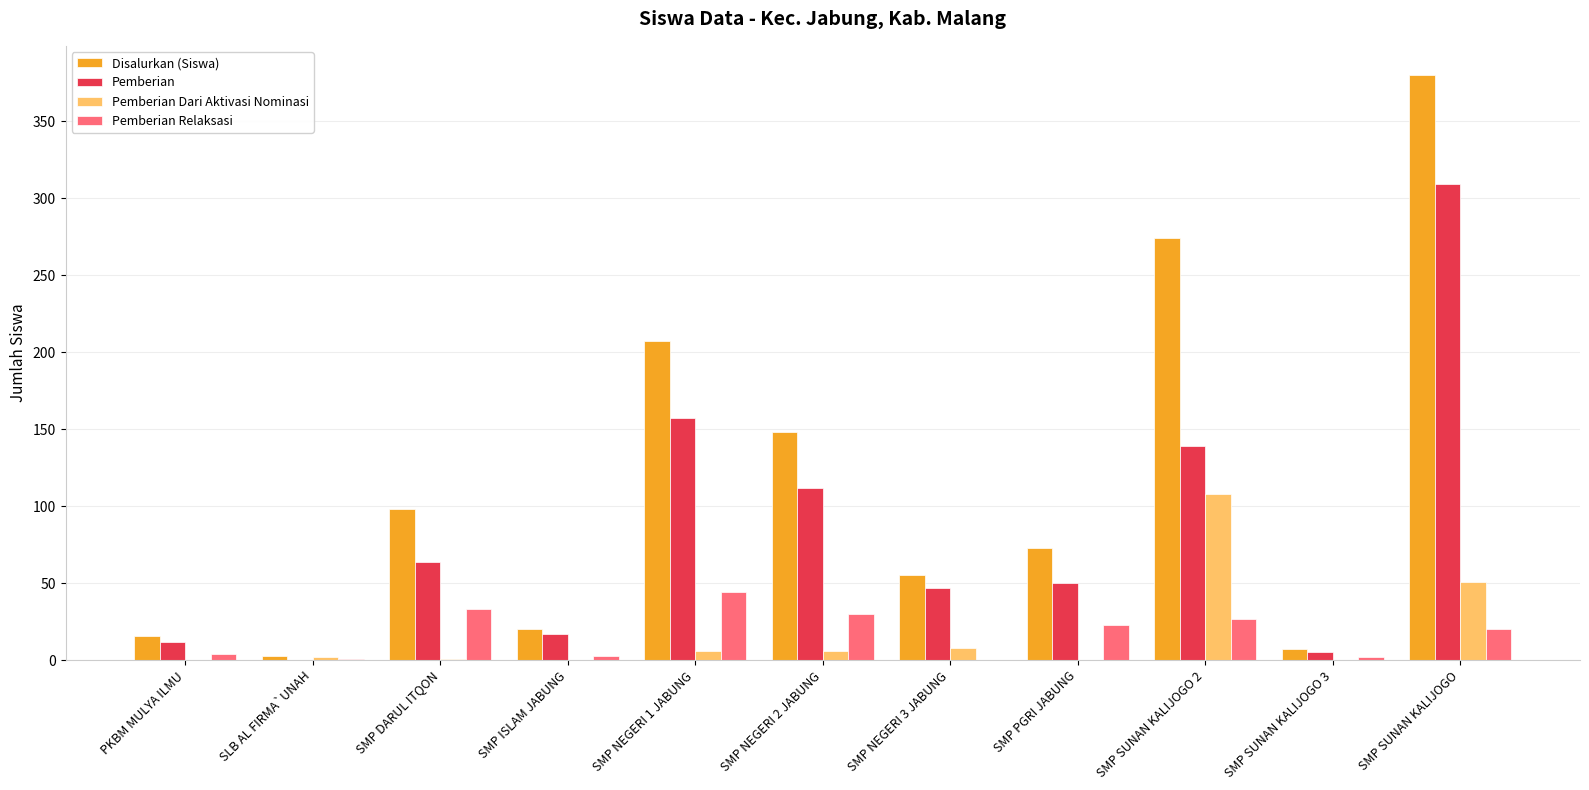

Which category has the highest value in the Pemberian series?

SMP SUNAN KALIJOGO